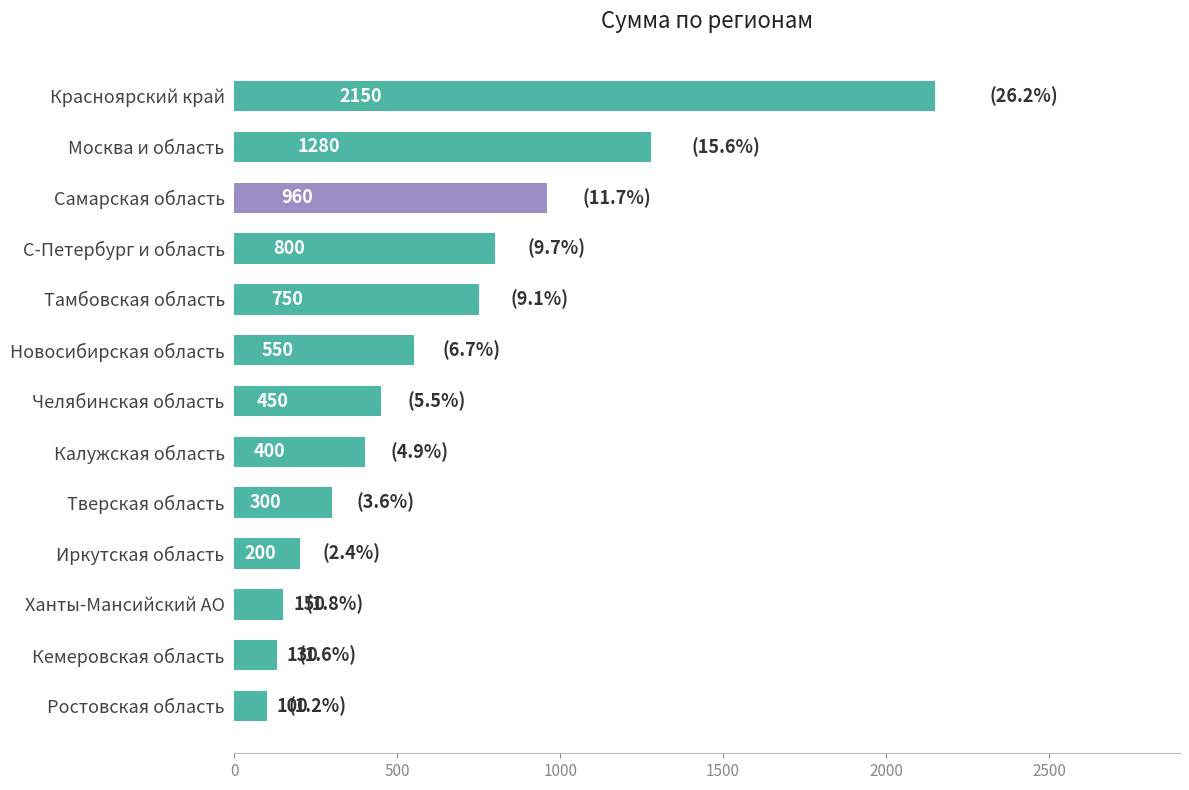

Read the value at Кемеровская область.

130